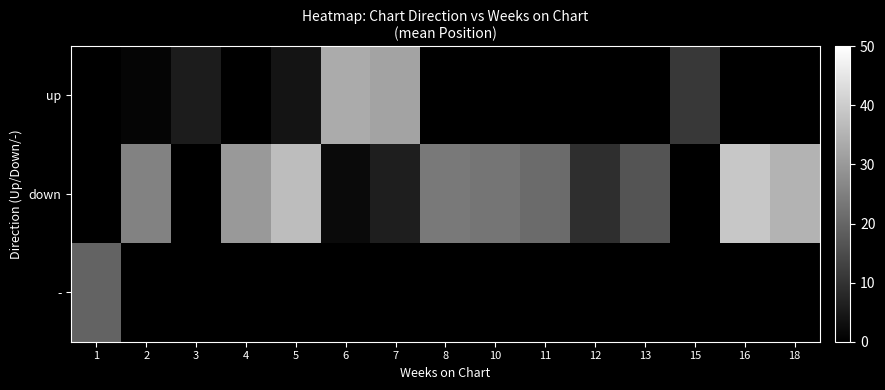

What is the difference between the highest and lowest values at 6?

31.5